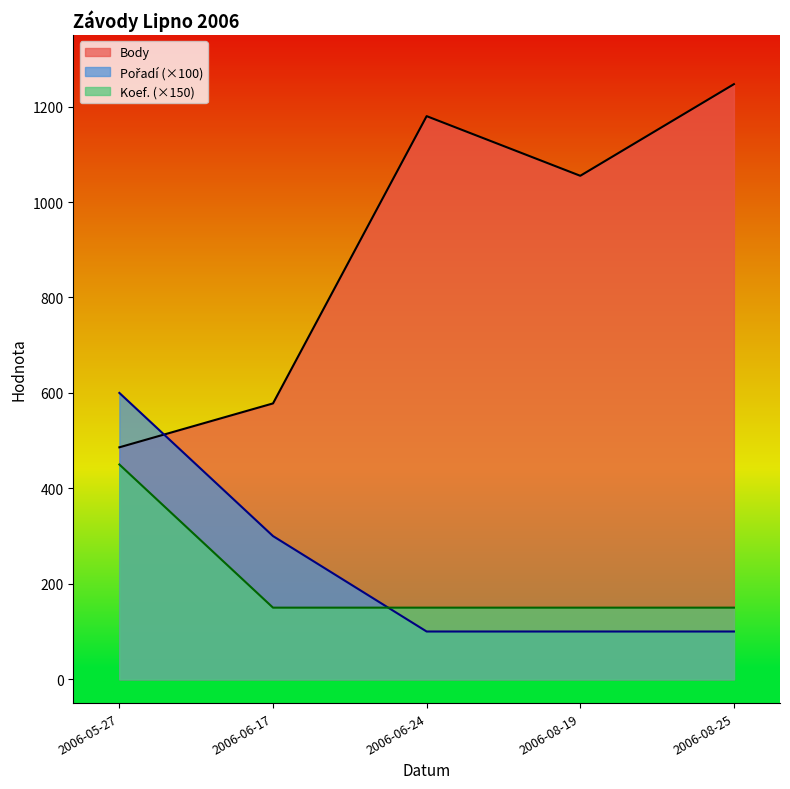

Count the Pořadí values in the range 100 to 300.

4